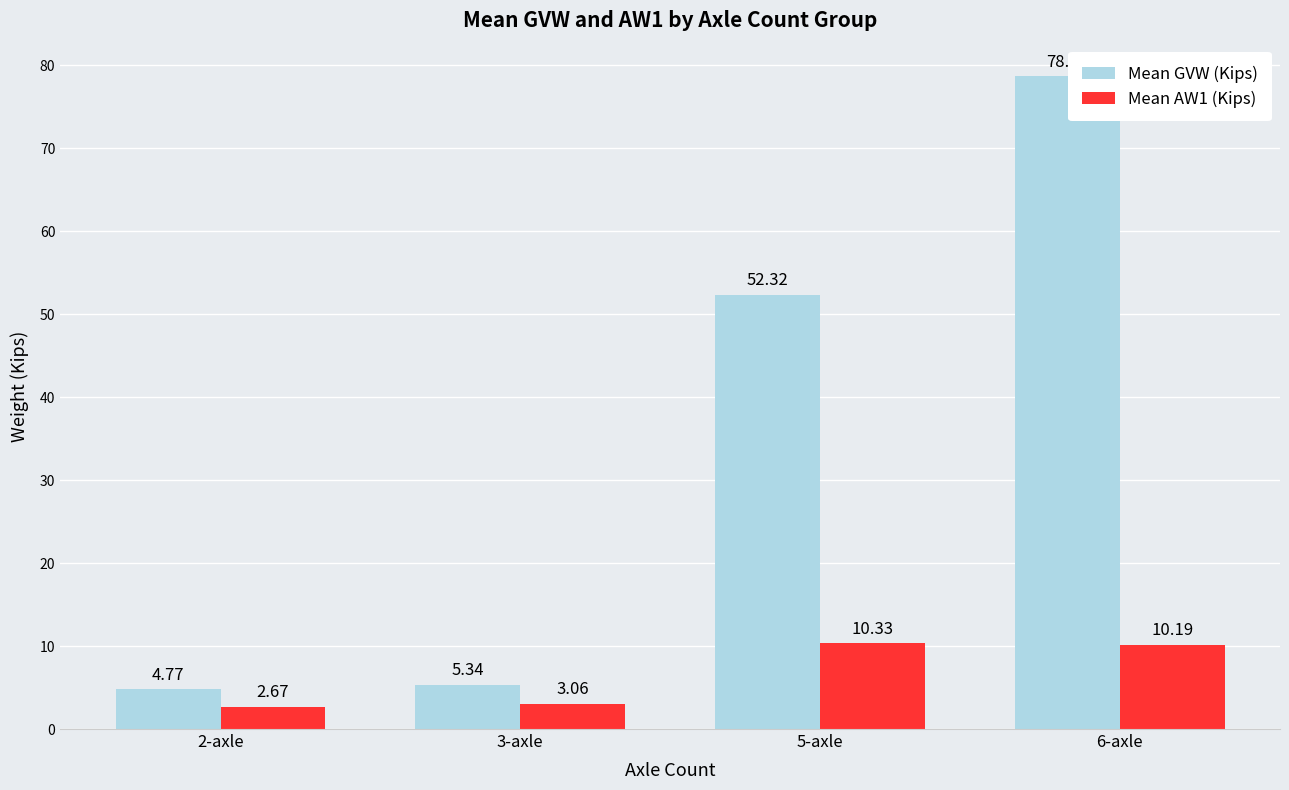

Which series has the widest spread of values?

Mean GVW (Kips)